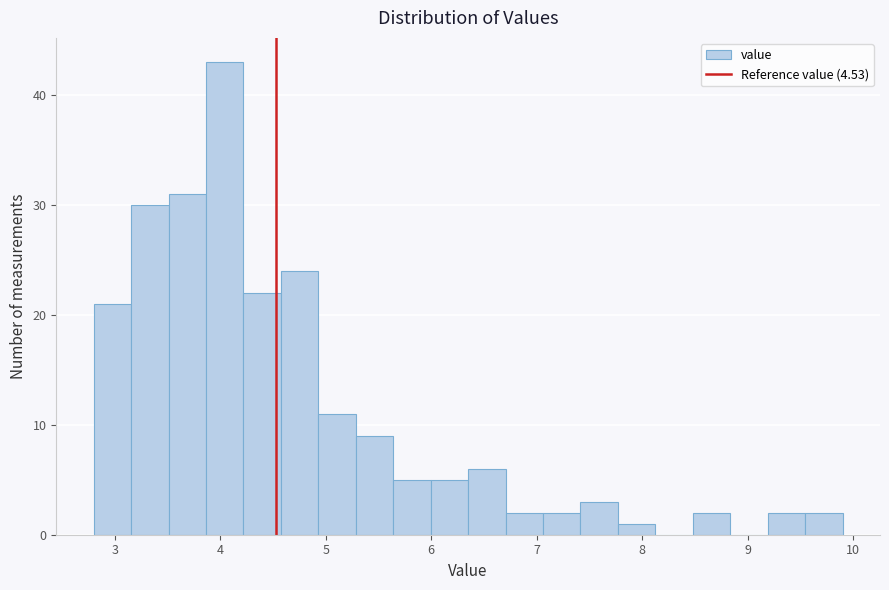

Around what value on the x-axis is the tallest bar? Give the approximate position of its centre, as read against the axis.

4.0